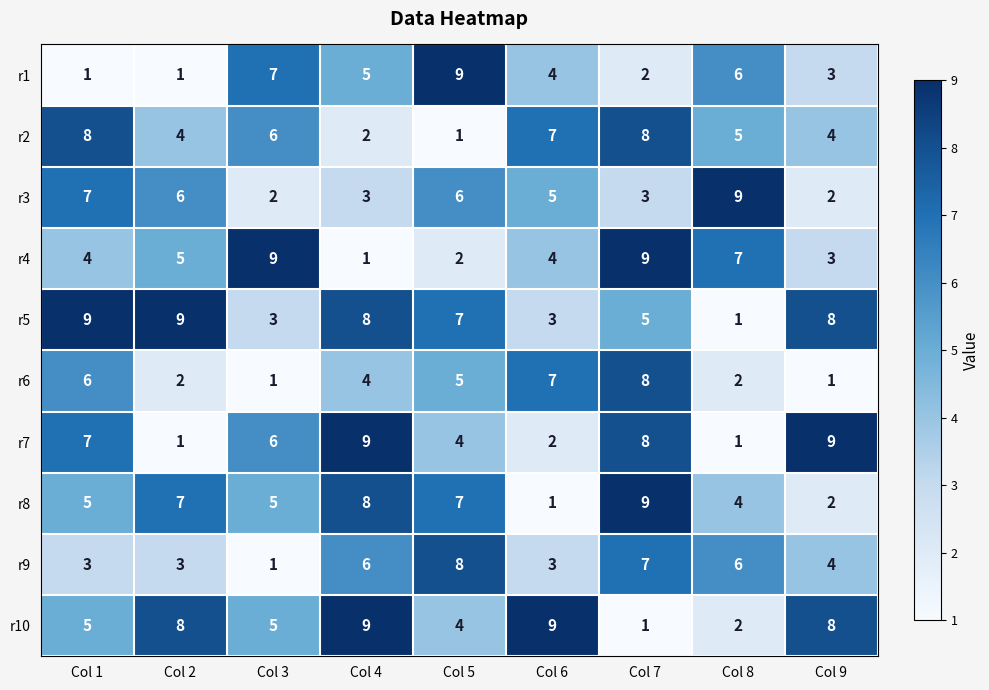

Where is r9 nearest to the value 4?

Col 9